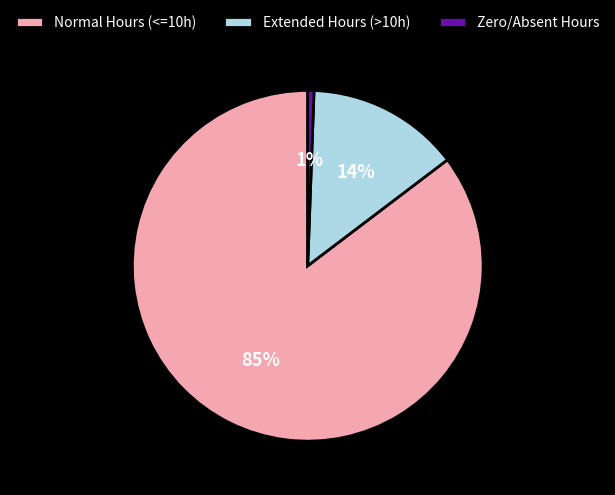

Does any single category account for the majority?

Yes